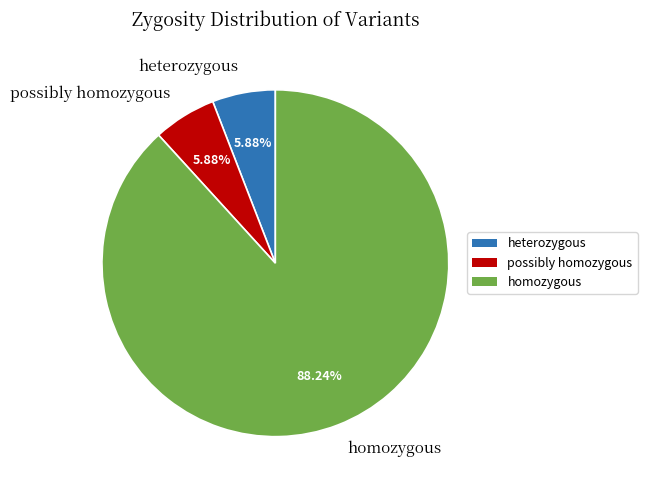

To the nearest percent, what is the difference between the largest and smallest slice percentages?

82%